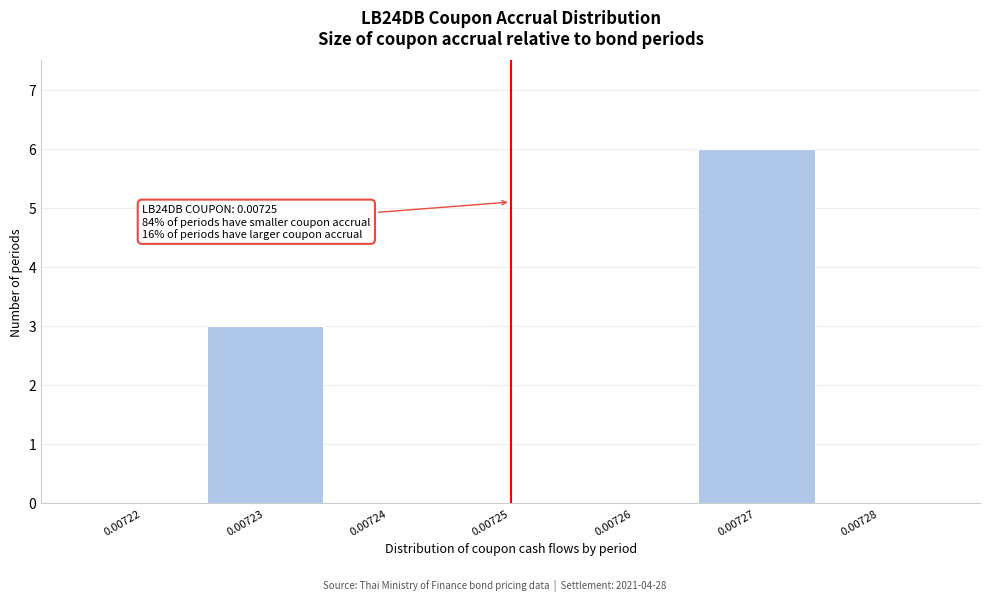

Reading right to left, what are all the values shown in this chart?

0.00728=0	0.00727=6	0.00726=0	0.00725=0	0.00724=0	0.00723=3	0.00722=0